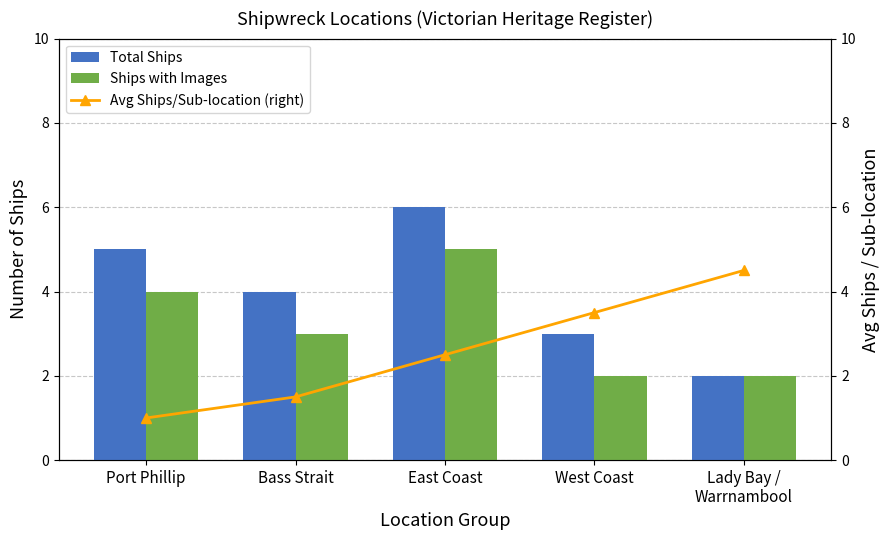

Reading right to left, list all the values displayed in this chart.

Total Ships: Lady Bay /
Warrnambool=2.0	West Coast=3.0	East Coast=6.0	Bass Strait=4.0	Port Phillip=5.0
Ships with Images: Lady Bay /
Warrnambool=2.0	West Coast=2.0	East Coast=5.0	Bass Strait=3.0	Port Phillip=4.0
Avg Ships/Sub-location (right): Lady Bay /
Warrnambool=4.5	West Coast=3.5	East Coast=2.5	Bass Strait=1.5	Port Phillip=1.0